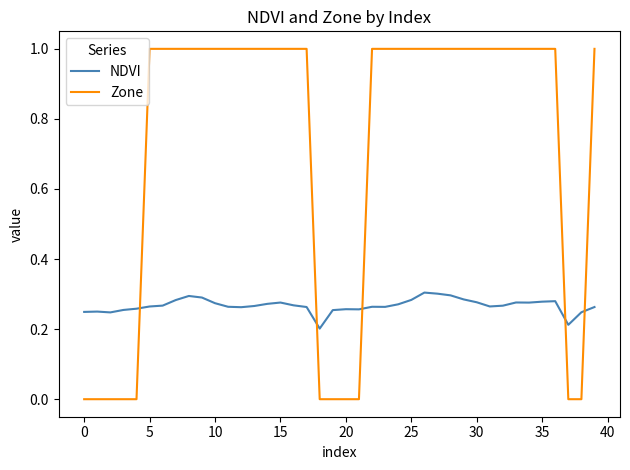

What is the maximum value for Zone?

1.0